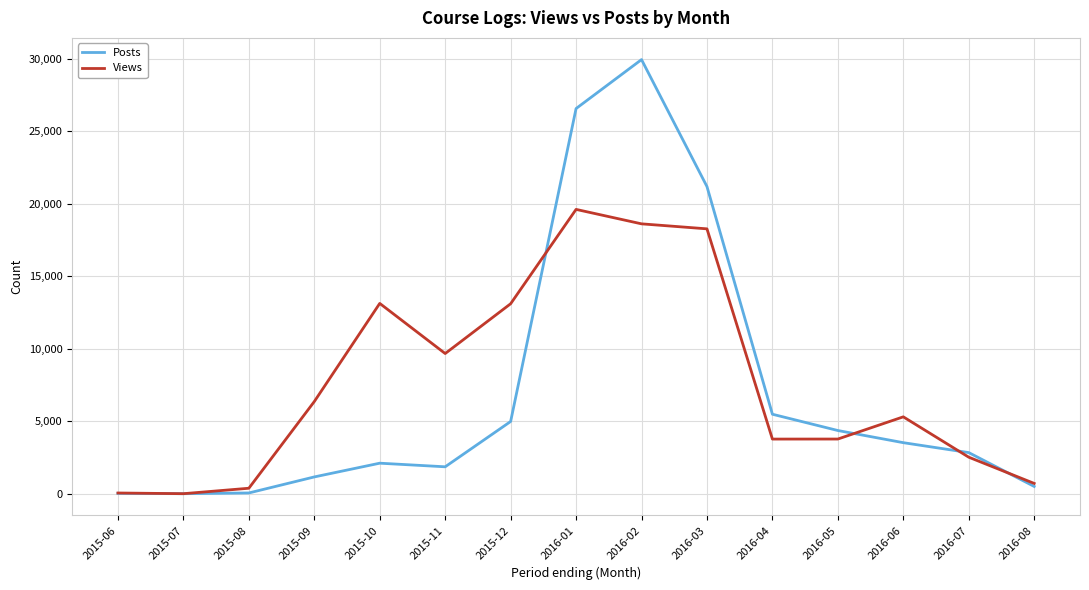

Between 2016-06 and 2016-08, which series saw the biggest shift?

Views